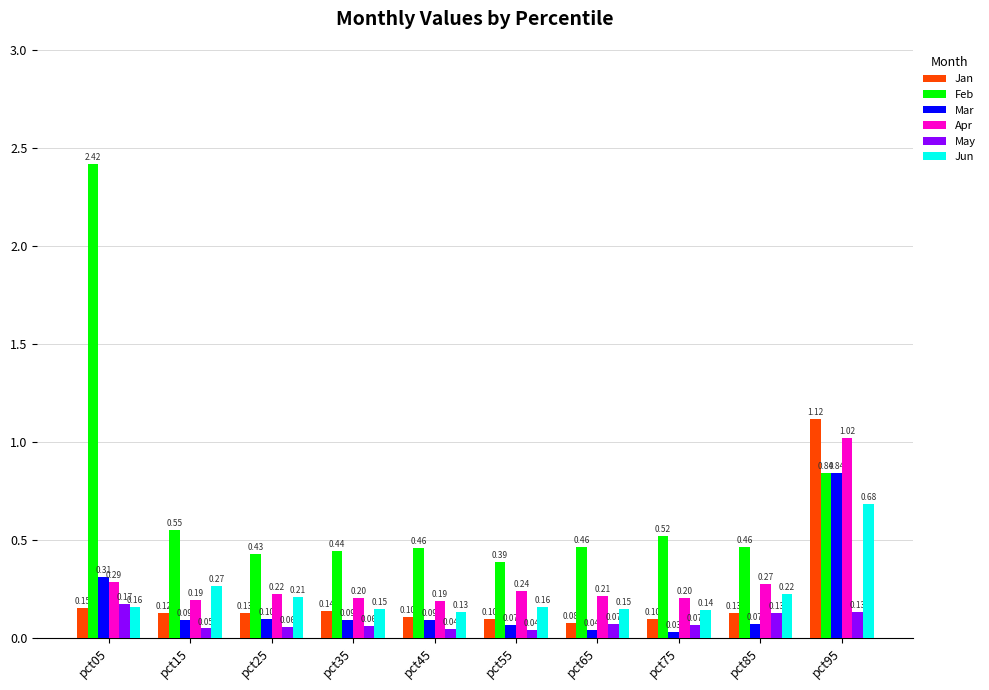

At pct45, list the series in order from smallest to largest.

May, Mar, Jan, Jun, Apr, Feb